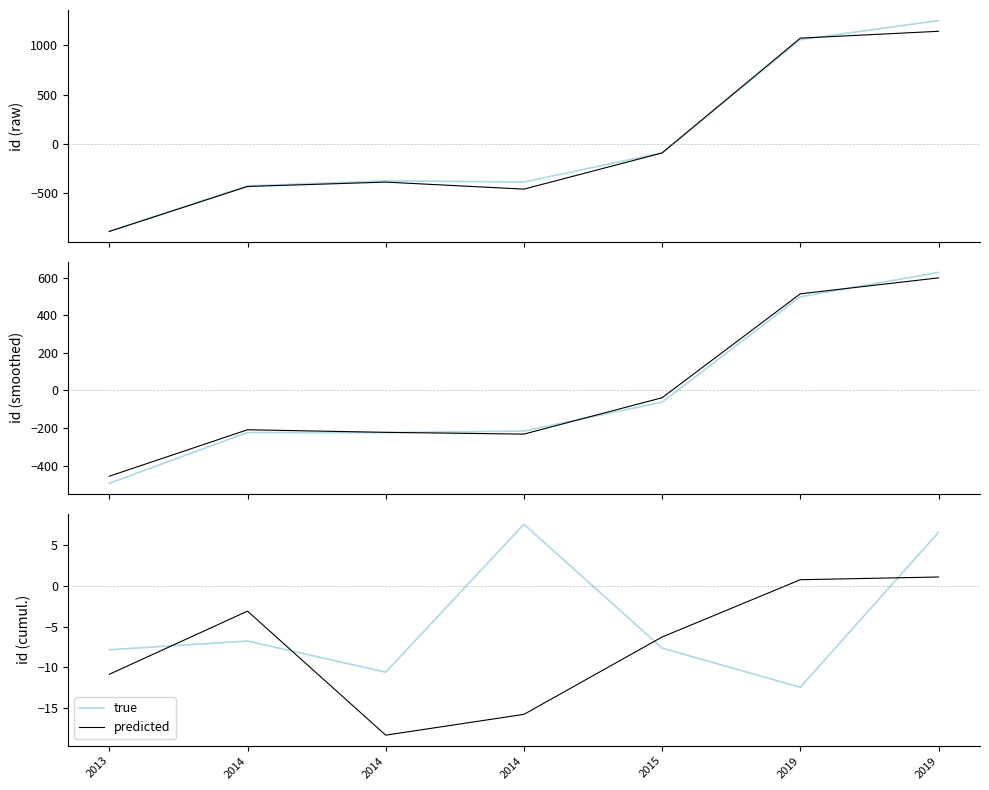

How many times do true and predicted cross each other?

4